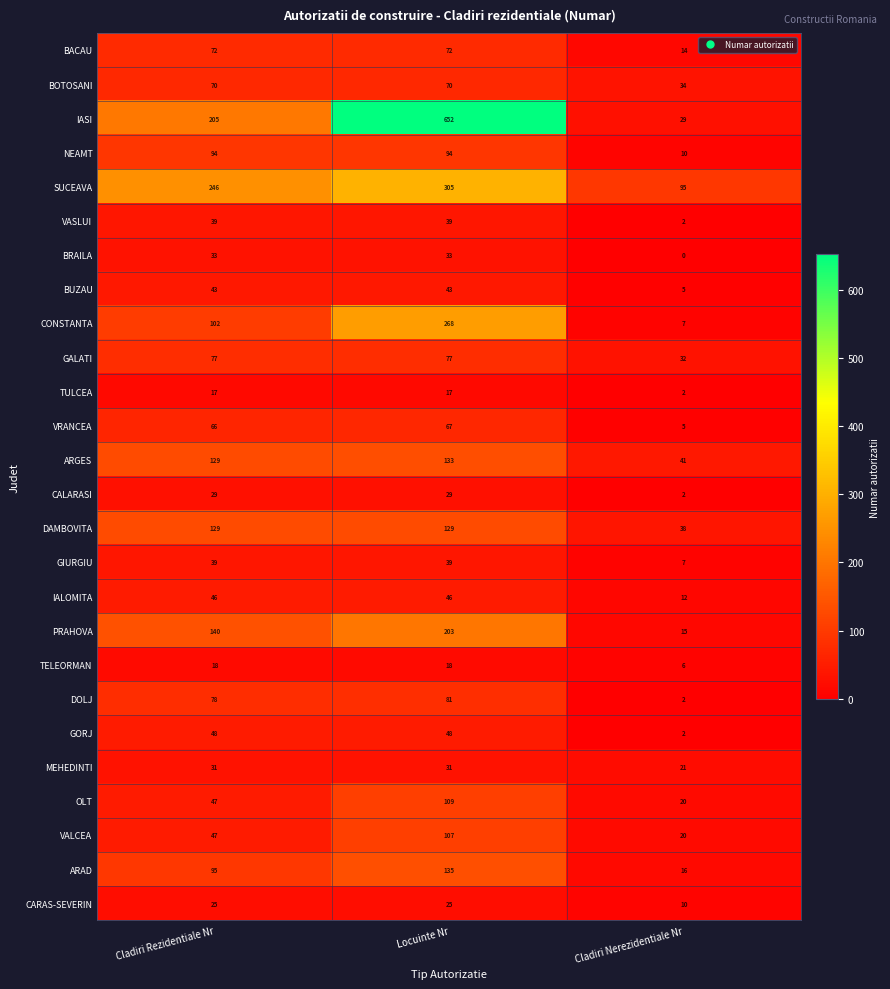

How many distinct data groups are displayed?

26